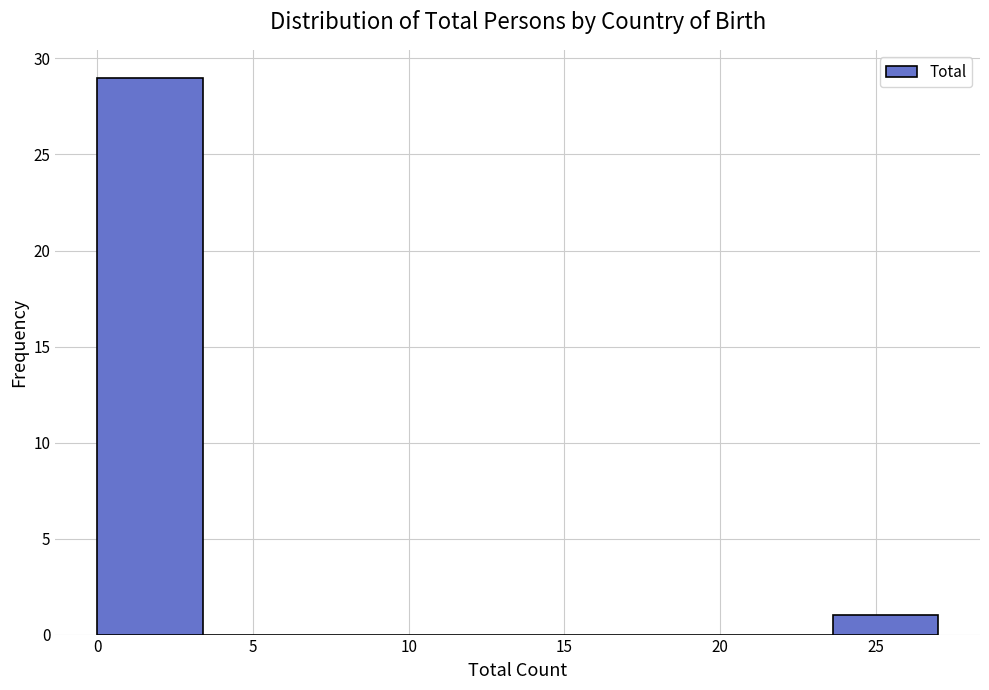

What is the height of the bar covering 0.0 to 3.5 on the x-axis? Neither the bar edges nor the heights are printed on the chart, so give them approximately, as read against the axes.

29